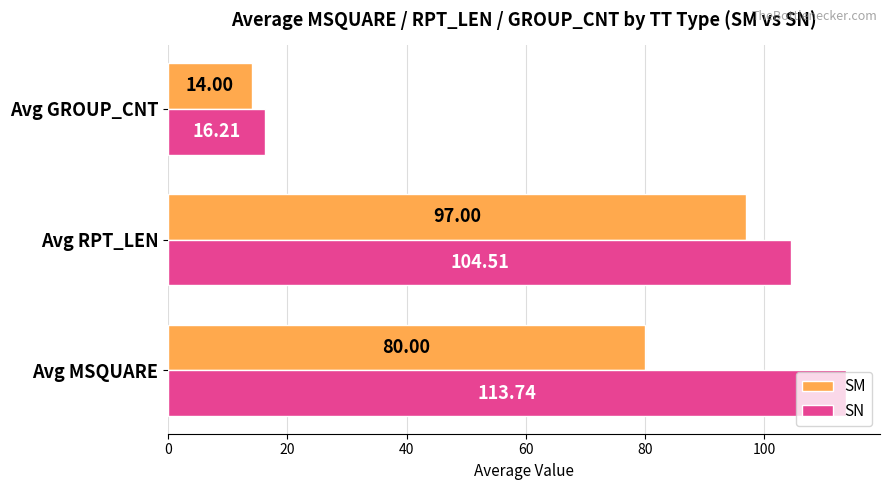

Which series has the widest spread of values?

SN